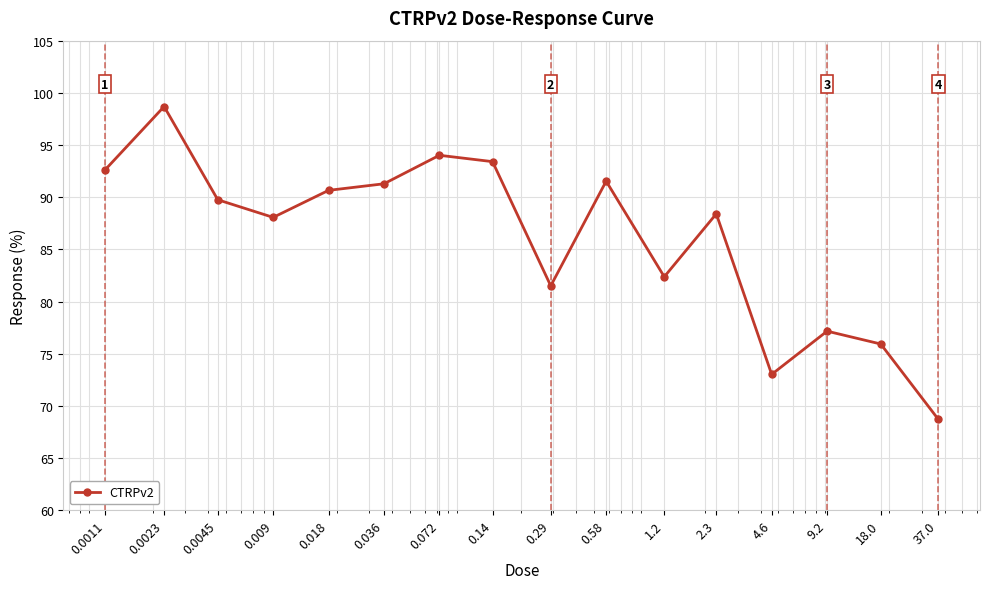

What is the difference between the maximum and minimum values?

30.0